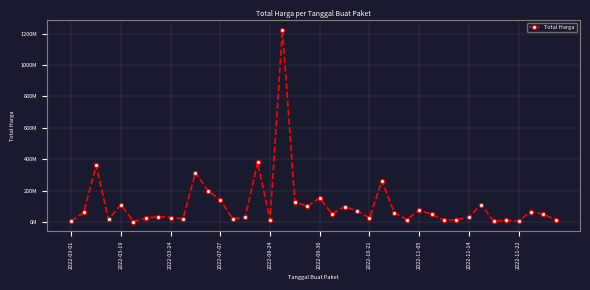

Does the chart display data point markers on the line(s)?

Yes